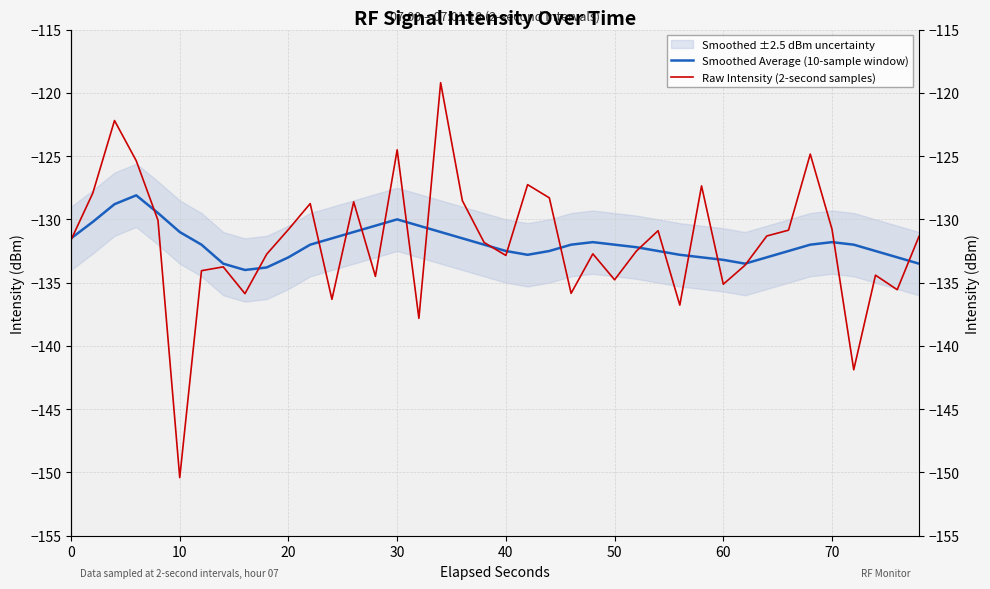

Is this an area chart (filled region under the line)?

No